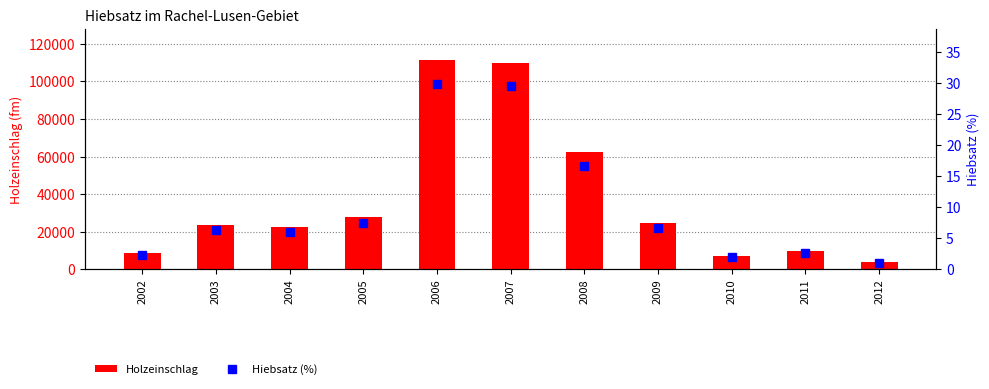

How many data points in Hiebsatz (%) are less than 6?

4